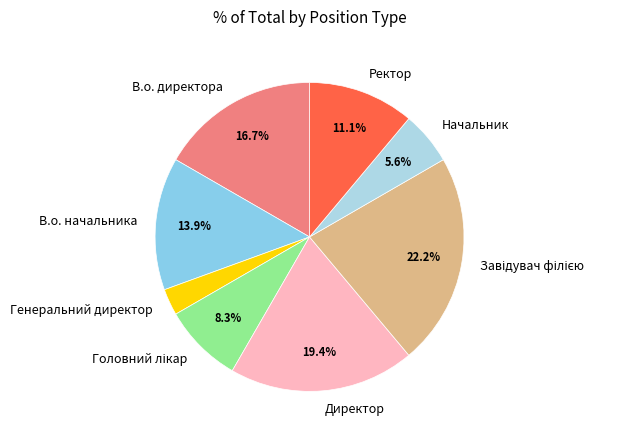

What is the ratio of the value at В.о. директора to the value at Начальник?

3.0